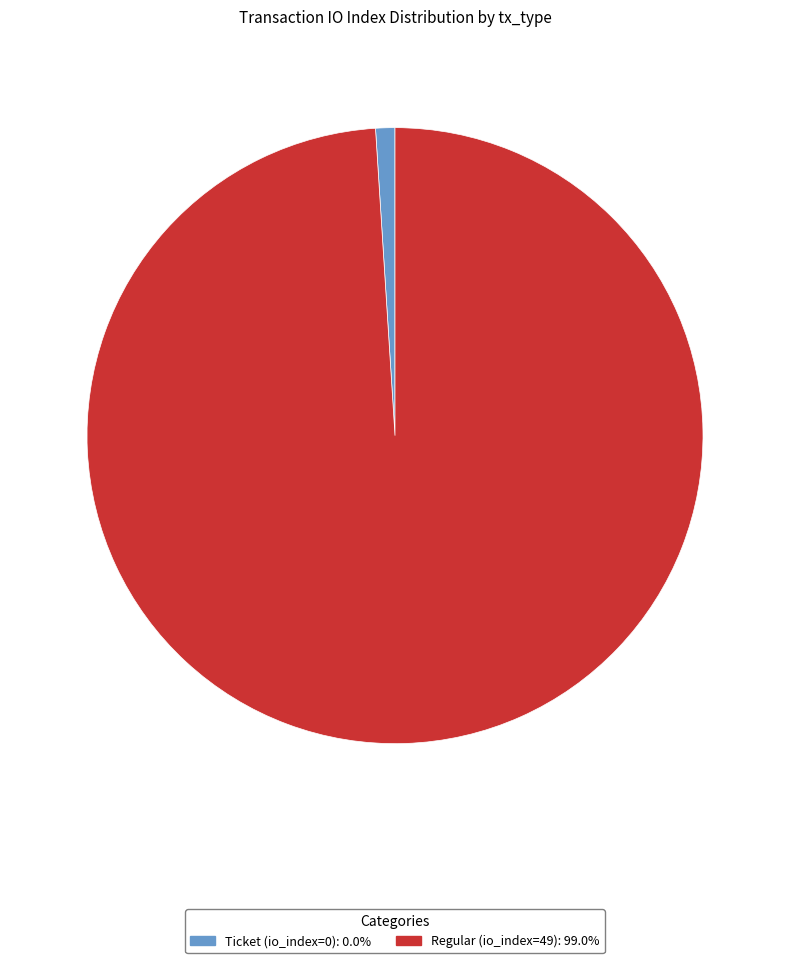

Is there a majority slice in this chart?

Yes